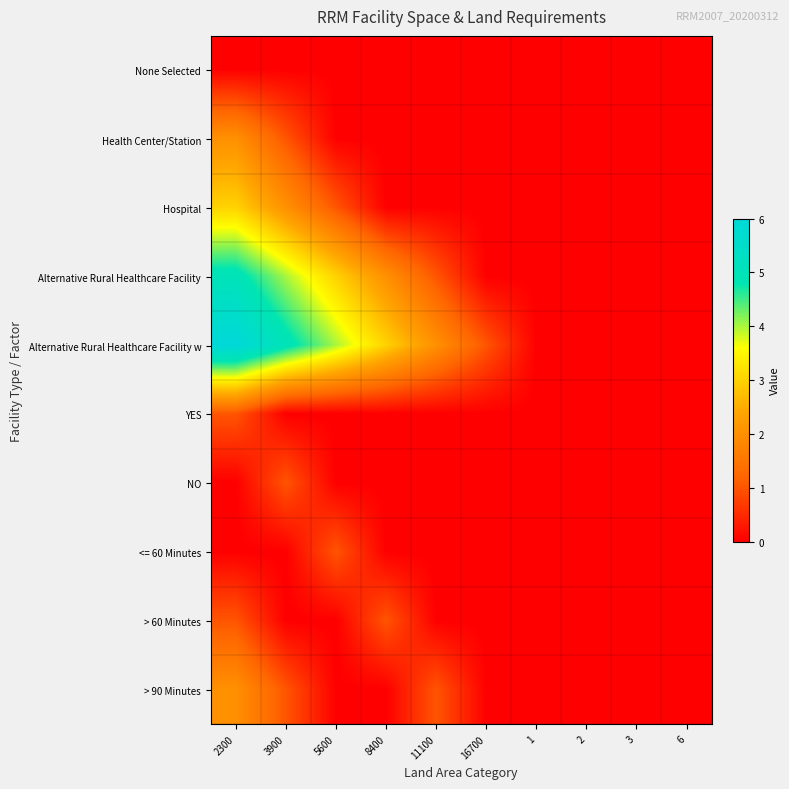

Reading left to right, list all the values displayed in this chart.

None Selected: 2300=0	3900=0	5600=0	8400=0	11100=0	16700=0	1=0	2=0	3=0	6=0
Health Center/Station: 2300=2	3900=1	5600=0	8400=0	11100=0	16700=0	1=0	2=0	3=0	6=0
Hospital: 2300=3	3900=2	5600=1	8400=0	11100=0	16700=0	1=0	2=0	3=0	6=0
Alternative Rural Healthcare Facility: 2300=5	3900=4	5600=3	8400=2	11100=1	16700=0	1=0	2=0	3=0	6=0
Alternative Rural Healthcare Facility w: 2300=6	3900=5	5600=4	8400=3	11100=2	16700=1	1=0	2=0	3=0	6=0
YES: 2300=1	3900=0	5600=0	8400=0	11100=0	16700=0	1=0	2=0	3=0	6=0
NO: 2300=0	3900=1	5600=0	8400=0	11100=0	16700=0	1=0	2=0	3=0	6=0
<= 60 Minutes: 2300=0	3900=0	5600=1	8400=0	11100=0	16700=0	1=0	2=0	3=0	6=0
> 60 Minutes: 2300=1	3900=0	5600=0	8400=1	11100=0	16700=0	1=0	2=0	3=0	6=0
> 90 Minutes: 2300=2	3900=1	5600=0	8400=0	11100=1	16700=0	1=0	2=0	3=0	6=0